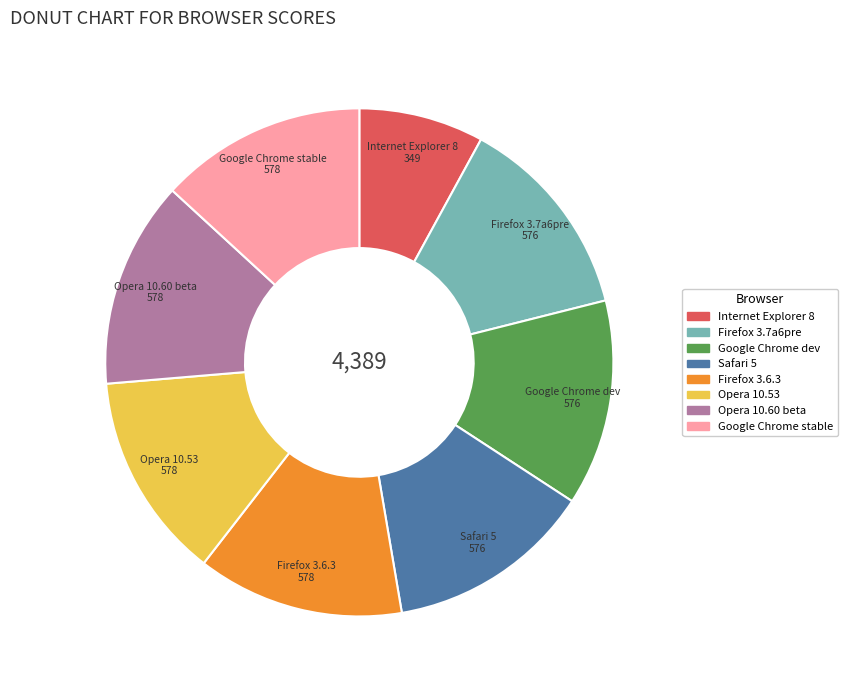

Do Google Chrome dev and Internet Explorer 8 together represent more than half of the pie?

No